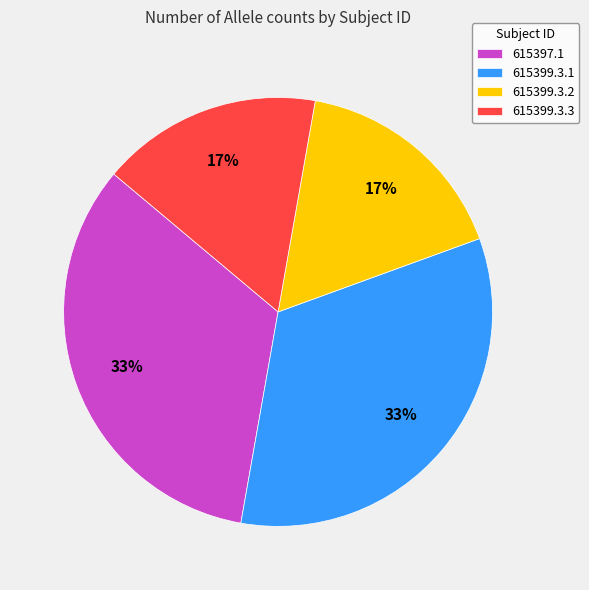

How many segments does this pie chart have?

4